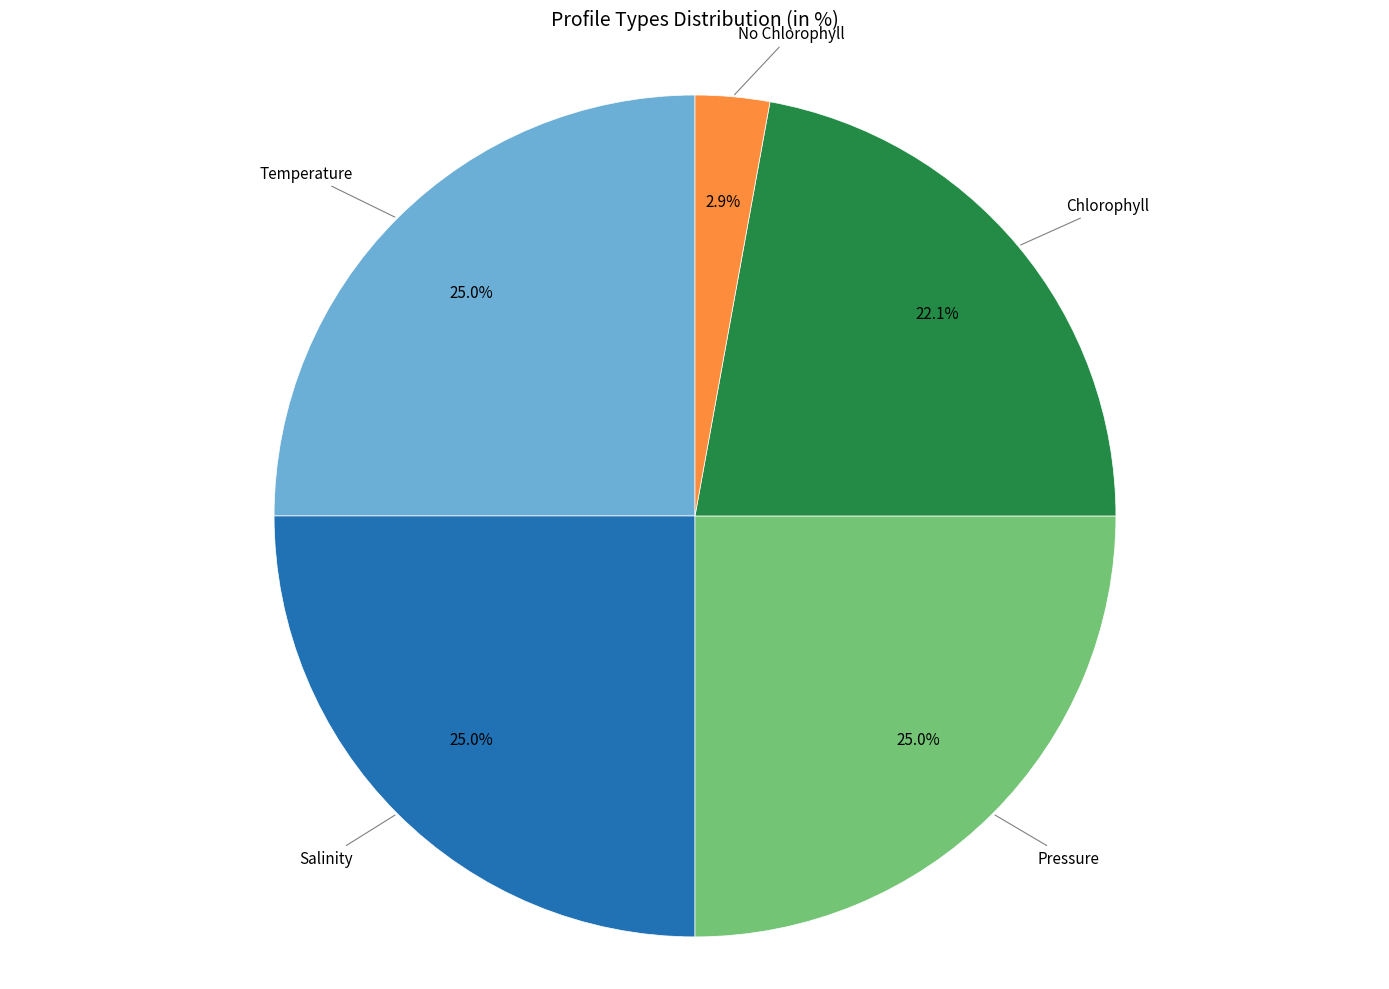

Between Salinity and No Chlorophyll, which is larger?

Salinity